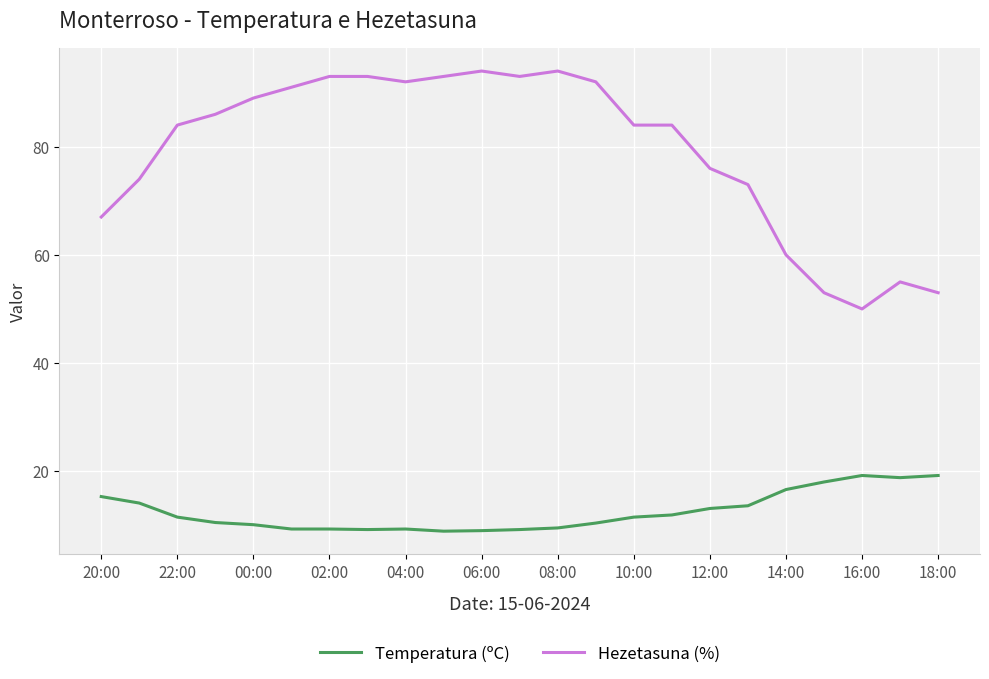

Which series has the widest spread of values?

Hezetasuna (%)